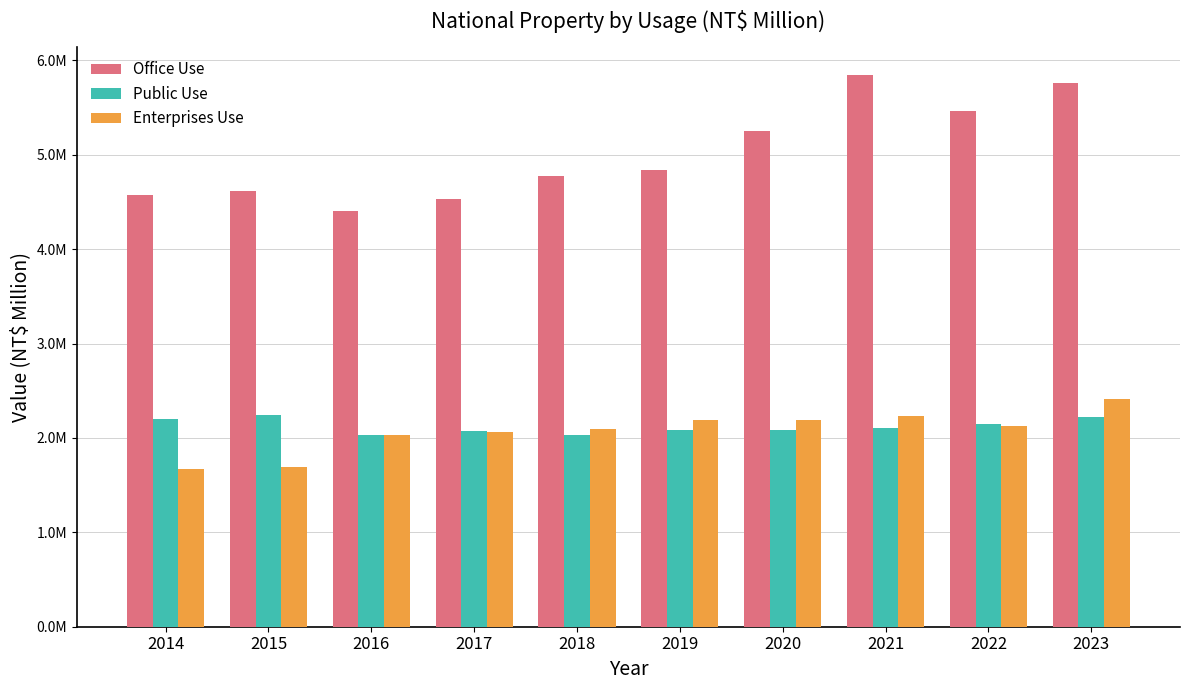

Are the bars horizontal?

No